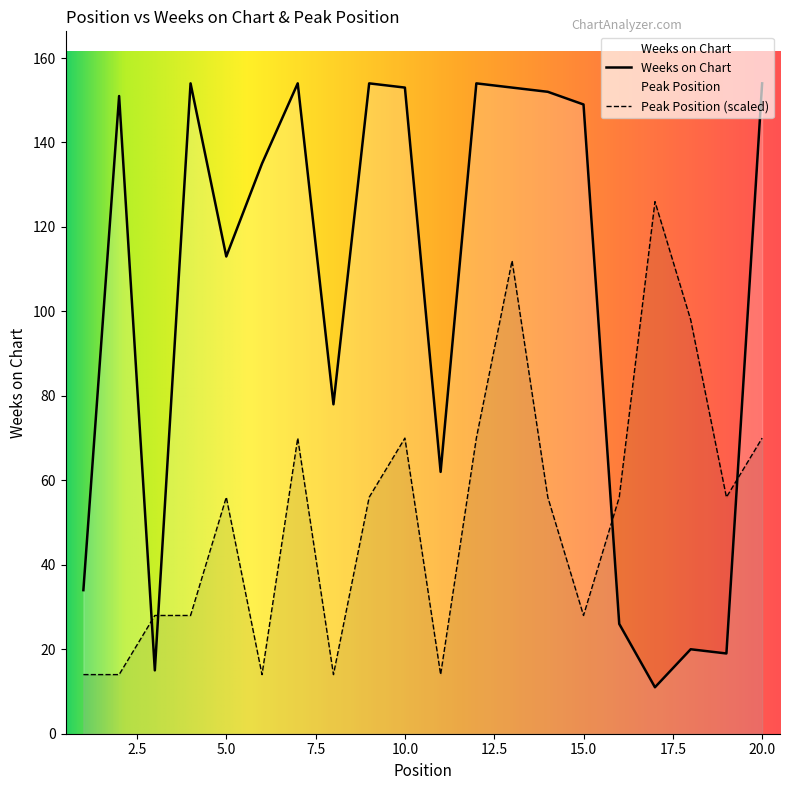

The Peak Position series shows 40 at 10. True or false?

False